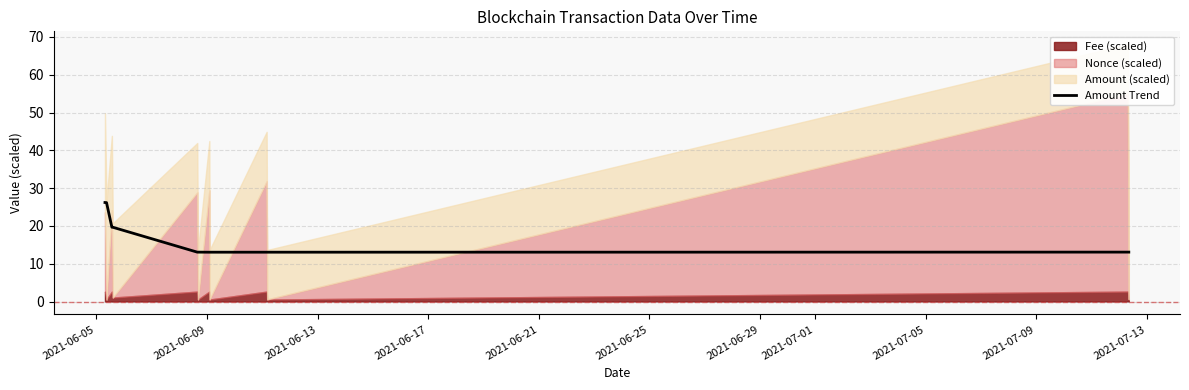

What is the minimum value for Amount Trend?

13.0